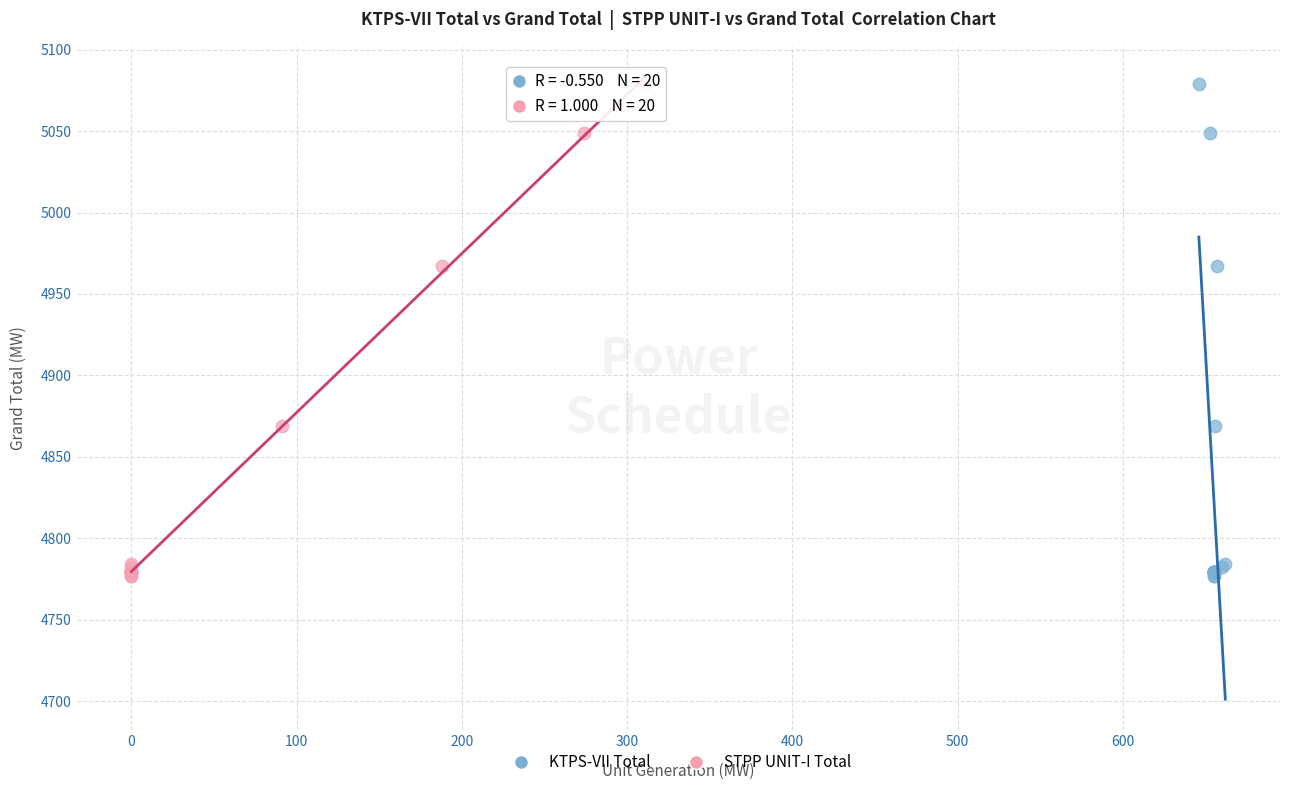

What are all the series names shown in the legend?

KTPS-VII Total, STPP UNIT-I Total